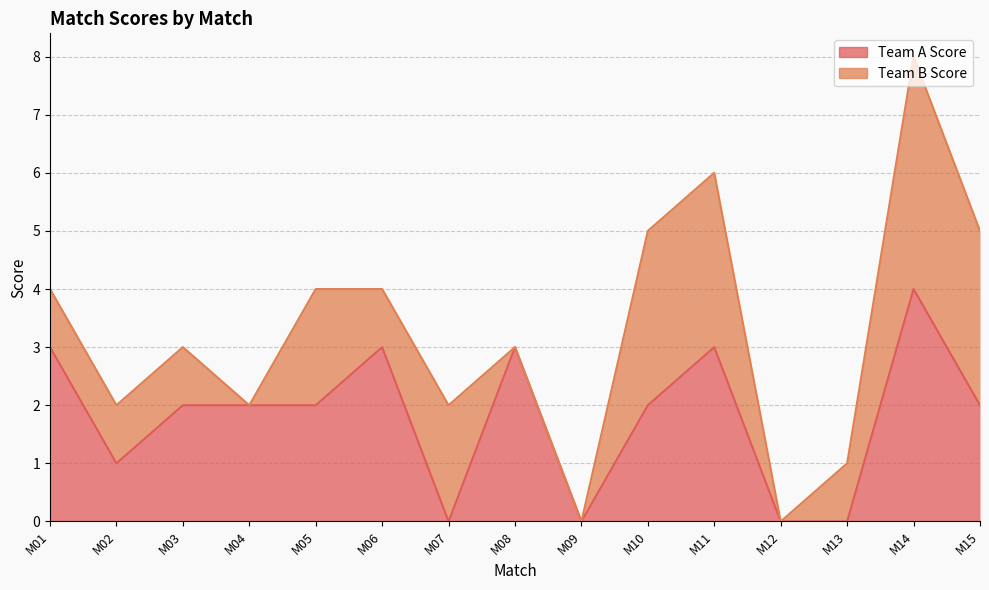

Where is the first local maximum?

M06